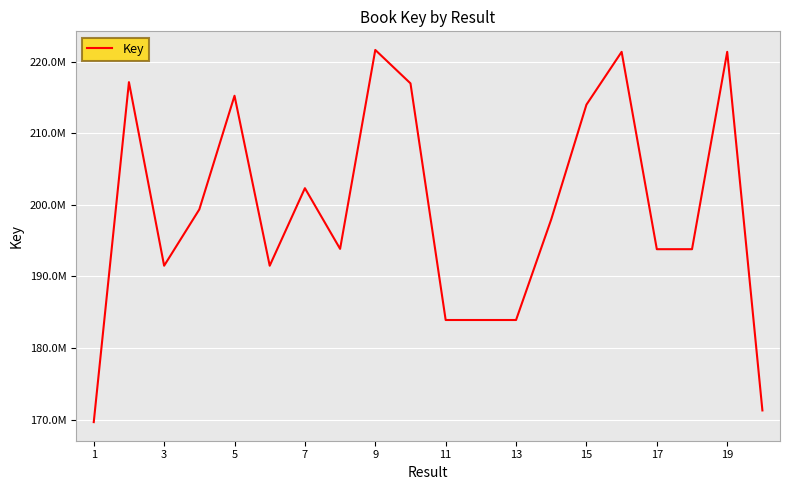

Does the chart have visible grid lines?

Yes